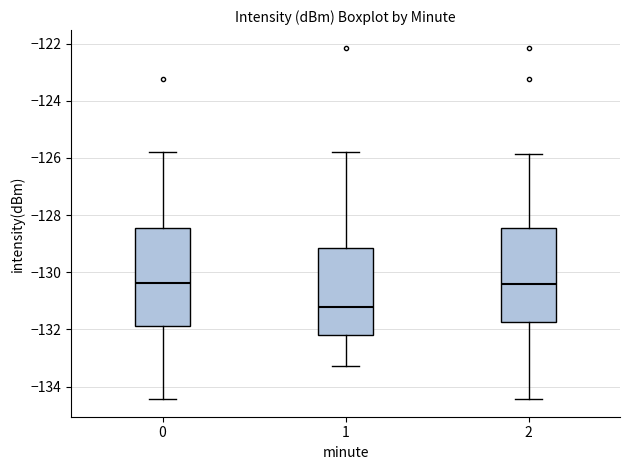

Reading left to right, transcribe this box plot: for each box, give where its median line is, the range the box spans, and where its two whiskers end, as read against the y-axis. The values are not printed on the chart, so give them approximately, as read against the axis.

0: median -130.4, box -131.8 to -128.4, whiskers -134.4 to -125.8
1: median -131.2, box -132.2 to -129.2, whiskers -133.2 to -125.8
2: median -130.4, box -131.8 to -128.4, whiskers -134.4 to -125.8